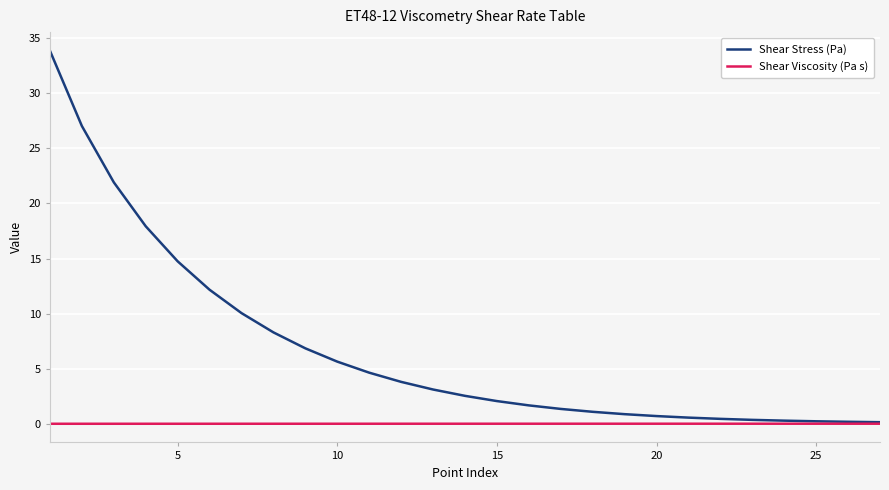

List the series in order of their overall mean, highest first.

Shear Stress (Pa), Shear Viscosity (Pa s)